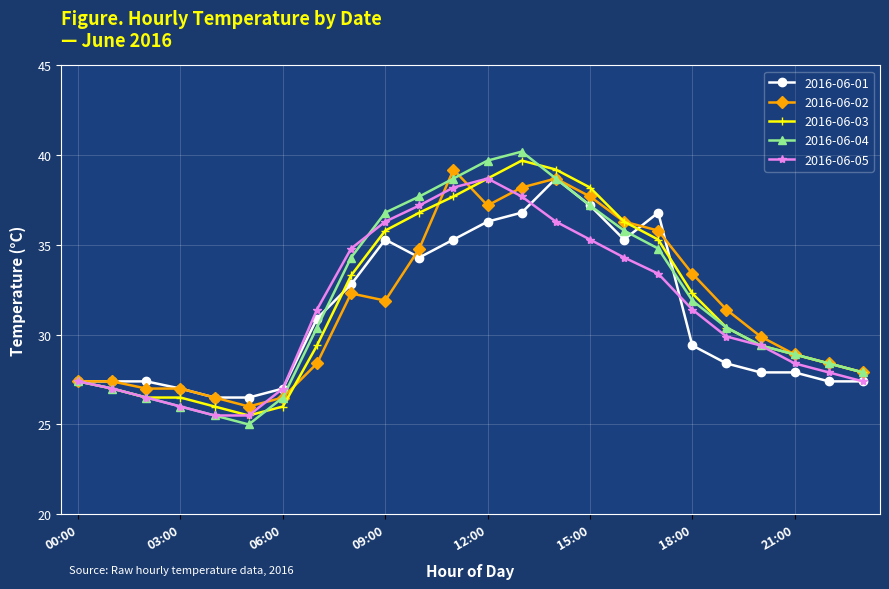

At how many categories does at least one series exceed 34?

10